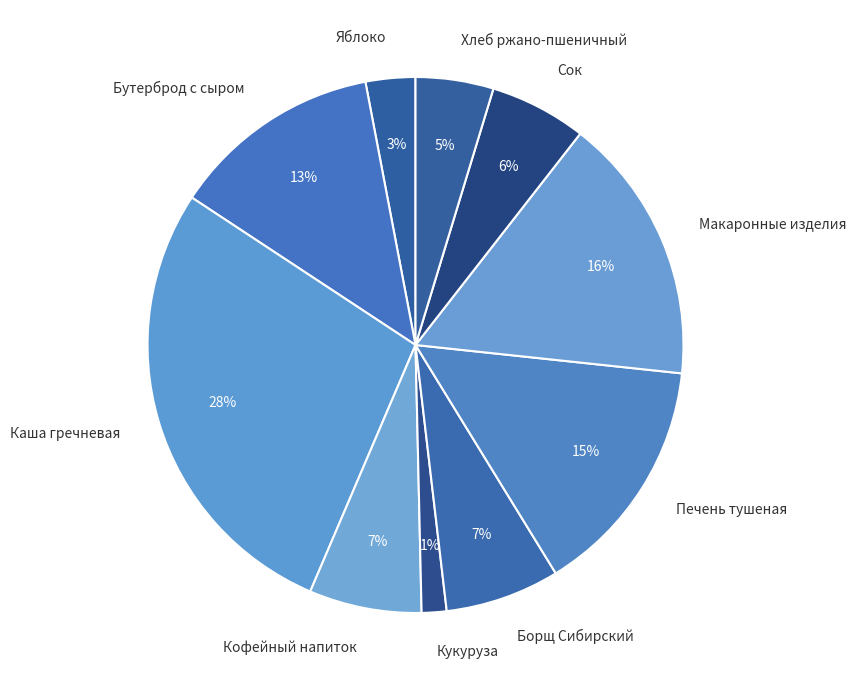

Is Кофейный напиток the majority of the pie?

No